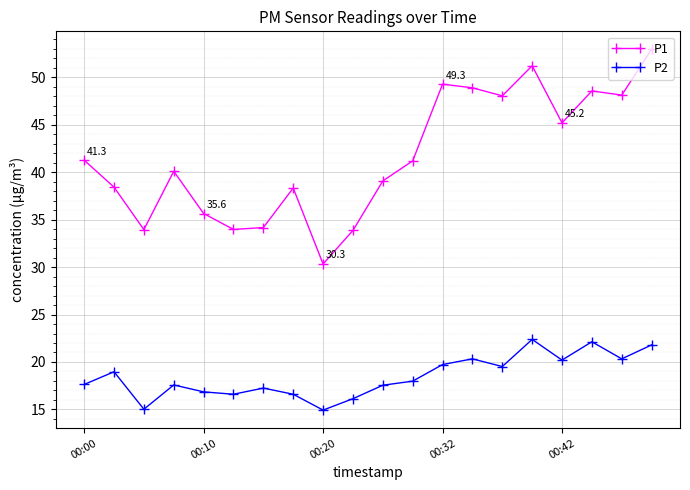

True or false: P2 has more than 0 points higher than both neighbors.

True